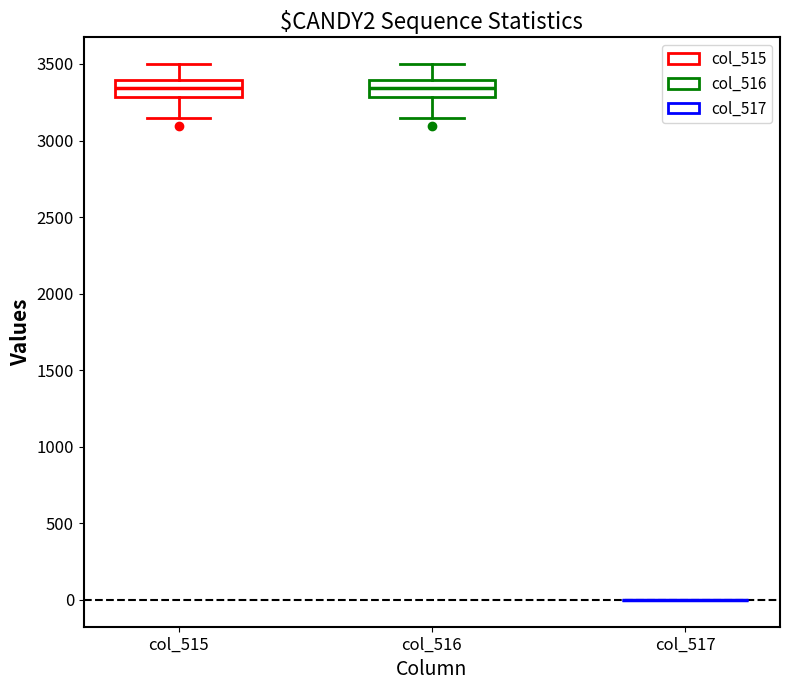

Reading left to right, transcribe this box plot: for each box, give where its median line is, the range the box spans, and where its two whiskers end, as read against the y-axis. The values are not printed on the chart, so give them approximately, as read against the axis.

col_515: median 3350, box 3300 to 3400, whiskers 3150 to 3500
col_516: median 3350, box 3300 to 3400, whiskers 3150 to 3500
col_517: box collapsed to a line at 0, whiskers 0 to 0